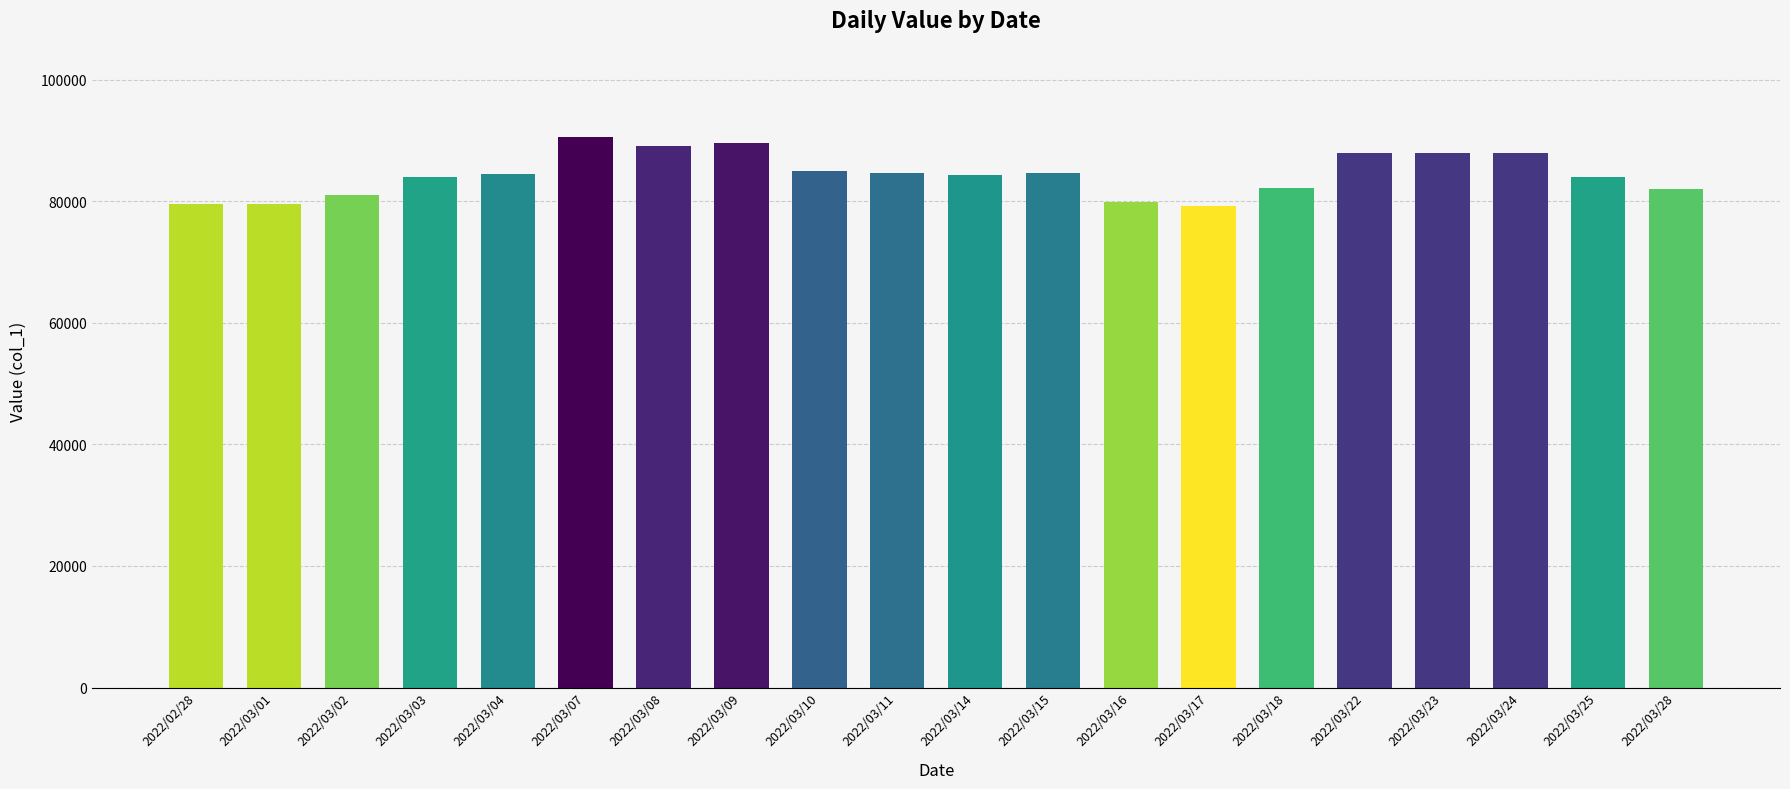

What is the sum of all values?

1687290